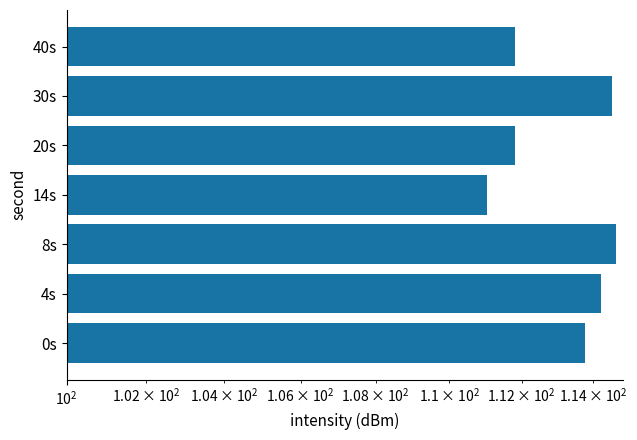

How many bars are there in total?

7